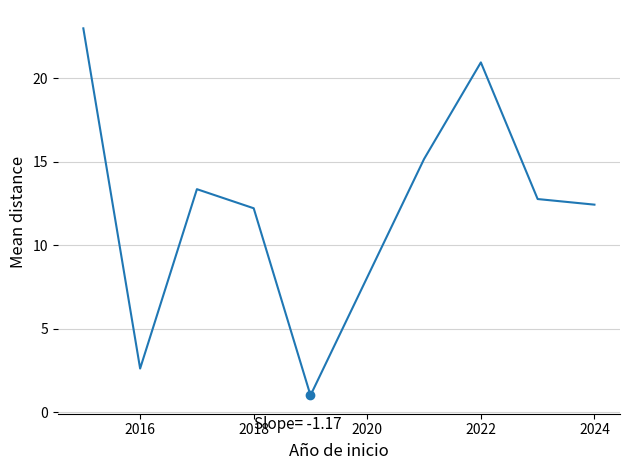

What is the smallest value displayed?

1.0